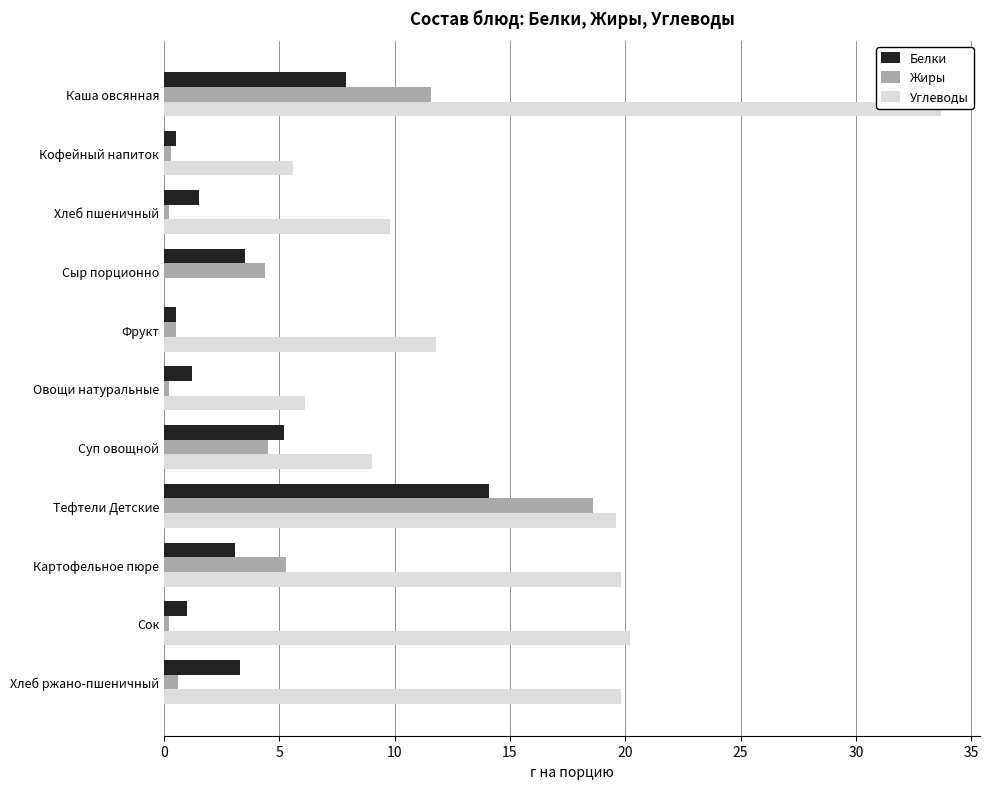

What is the sum of all Жиры values?

46.4